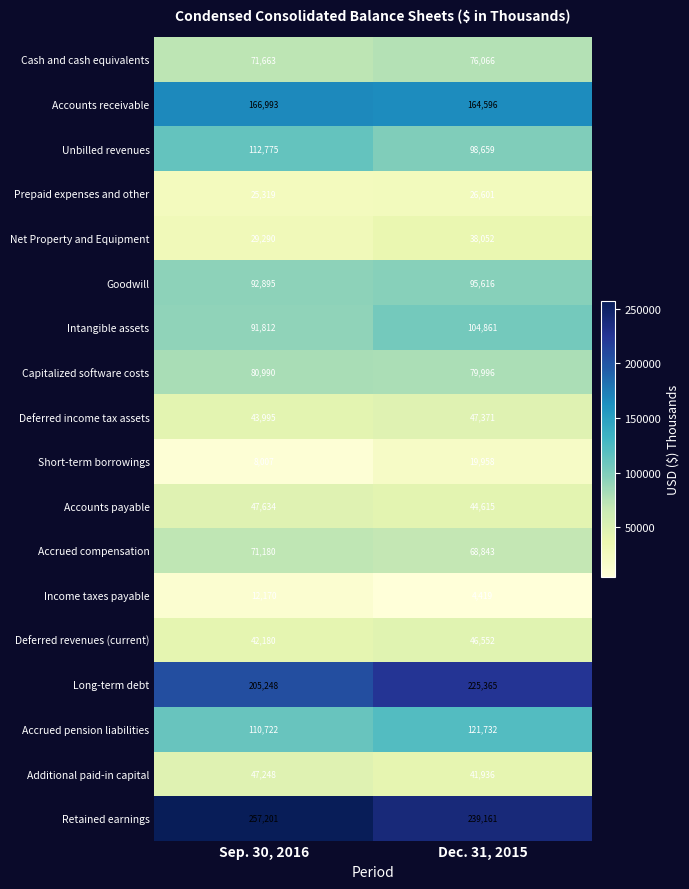

List the series in order of their peak value, highest first.

Retained earnings, Long-term debt, Accounts receivable, Accrued pension liabilities, Unbilled revenues, Intangible assets, Goodwill, Capitalized software costs, Cash and cash equivalents, Accrued compensation, Accounts payable, Deferred income tax assets, Additional paid-in capital, Deferred revenues (current), Net Property and Equipment, Prepaid expenses and other, Short-term borrowings, Income taxes payable